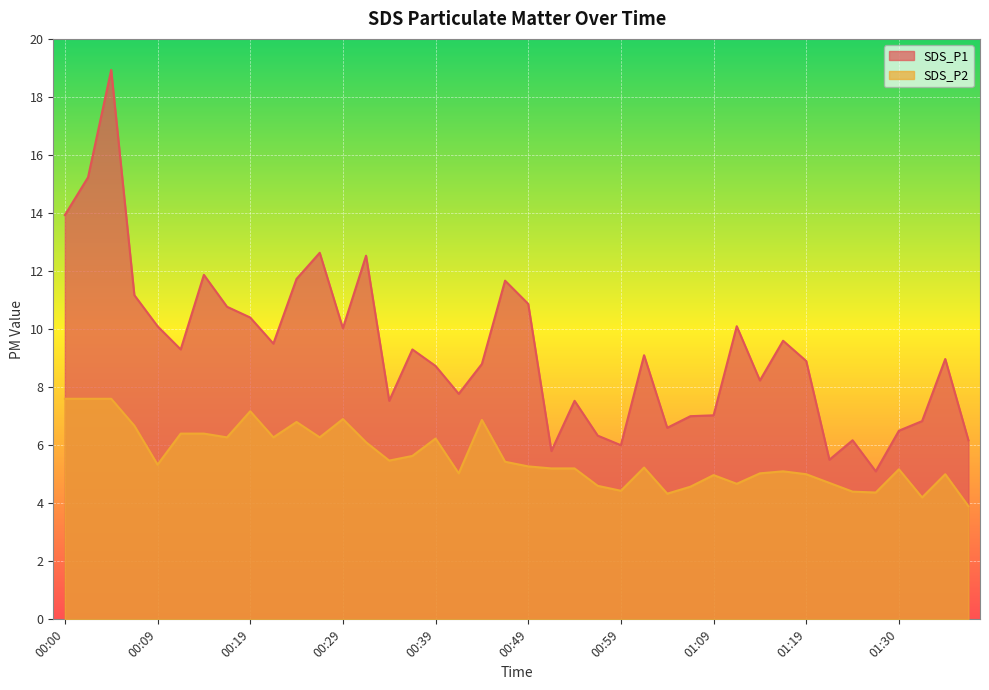

True or false: SDS_P2 and SDS_P1 cross at least once.

False